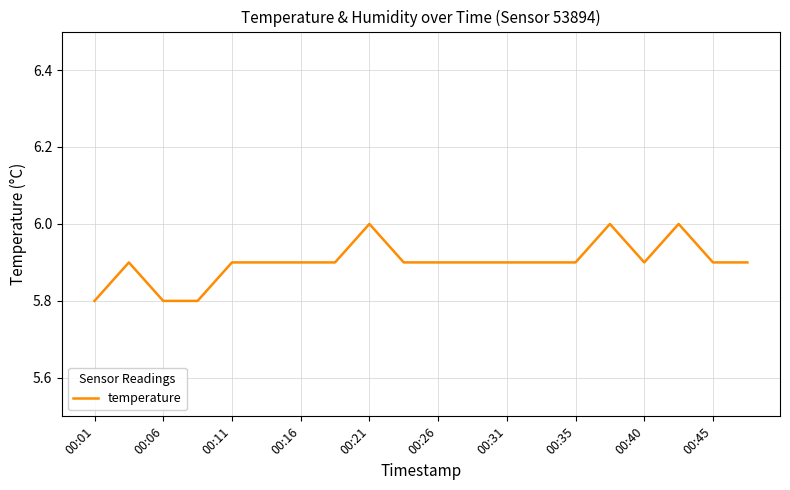

What is the minimum value shown in the chart?

5.8